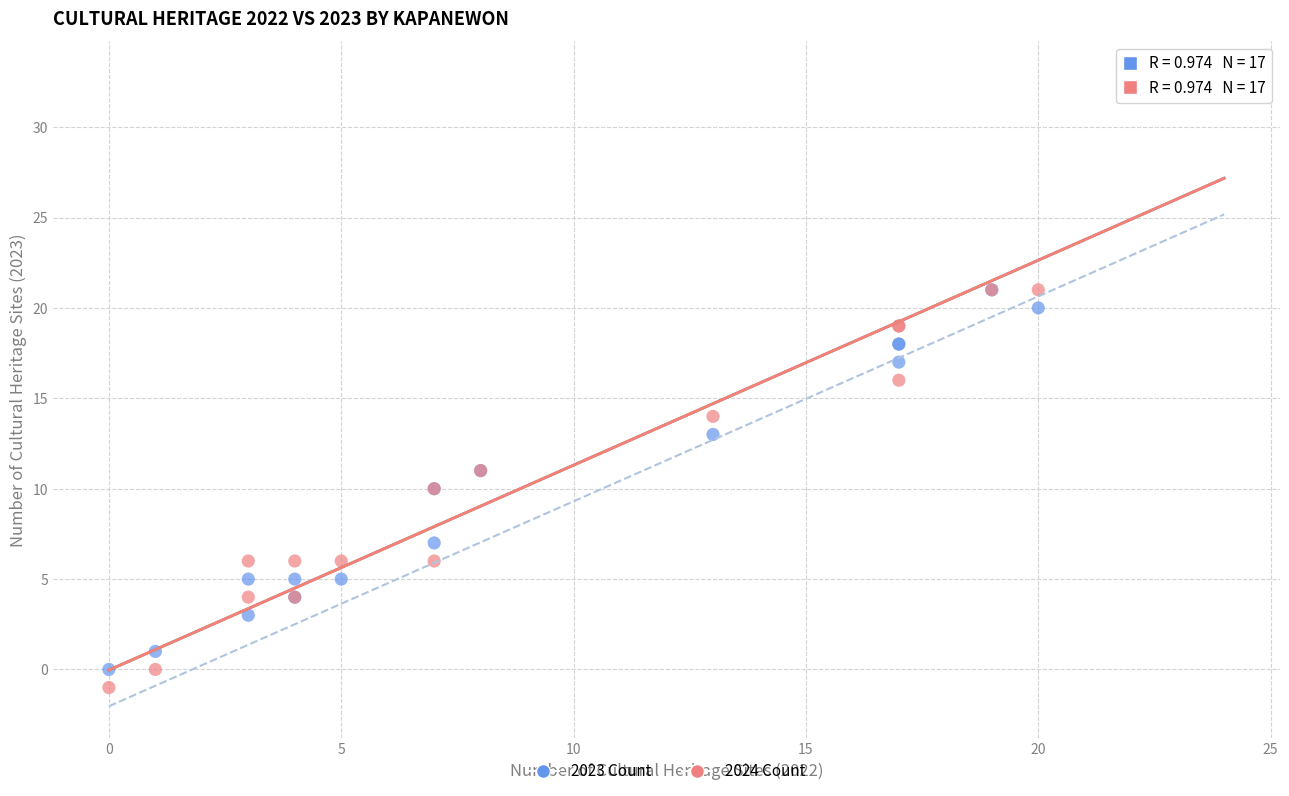

Which series has the largest Y range (max minus min)?

2024 Count